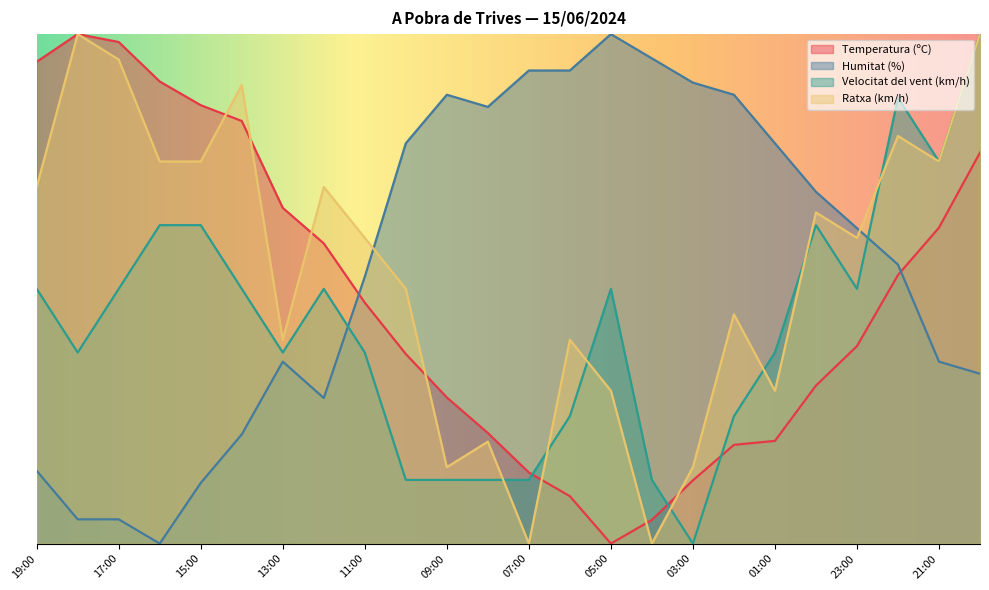

What is the label of the 3rd point from the left?

17:00